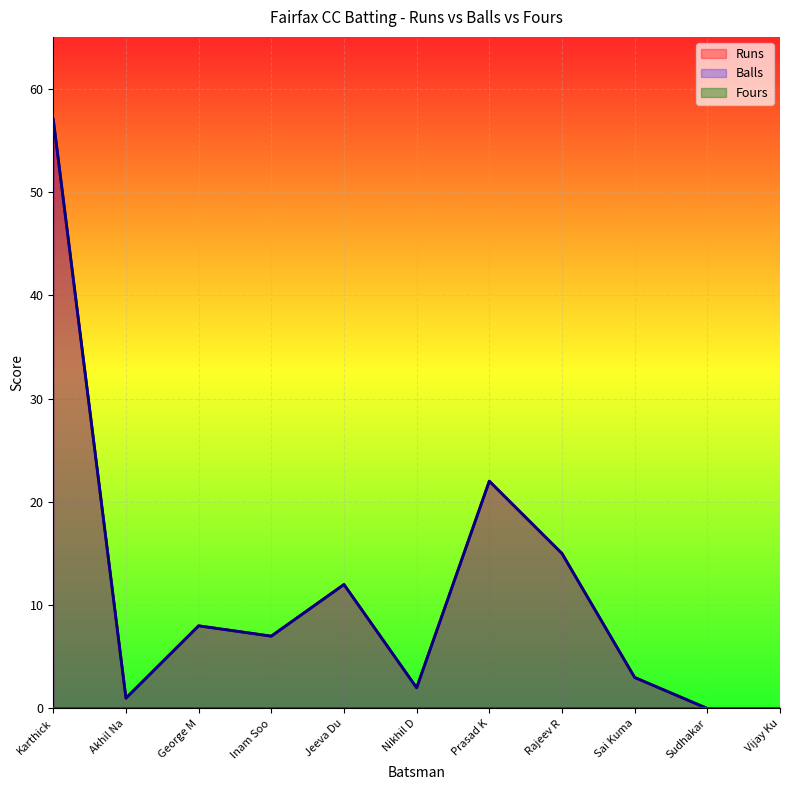

Which series has the widest spread of values?

Runs